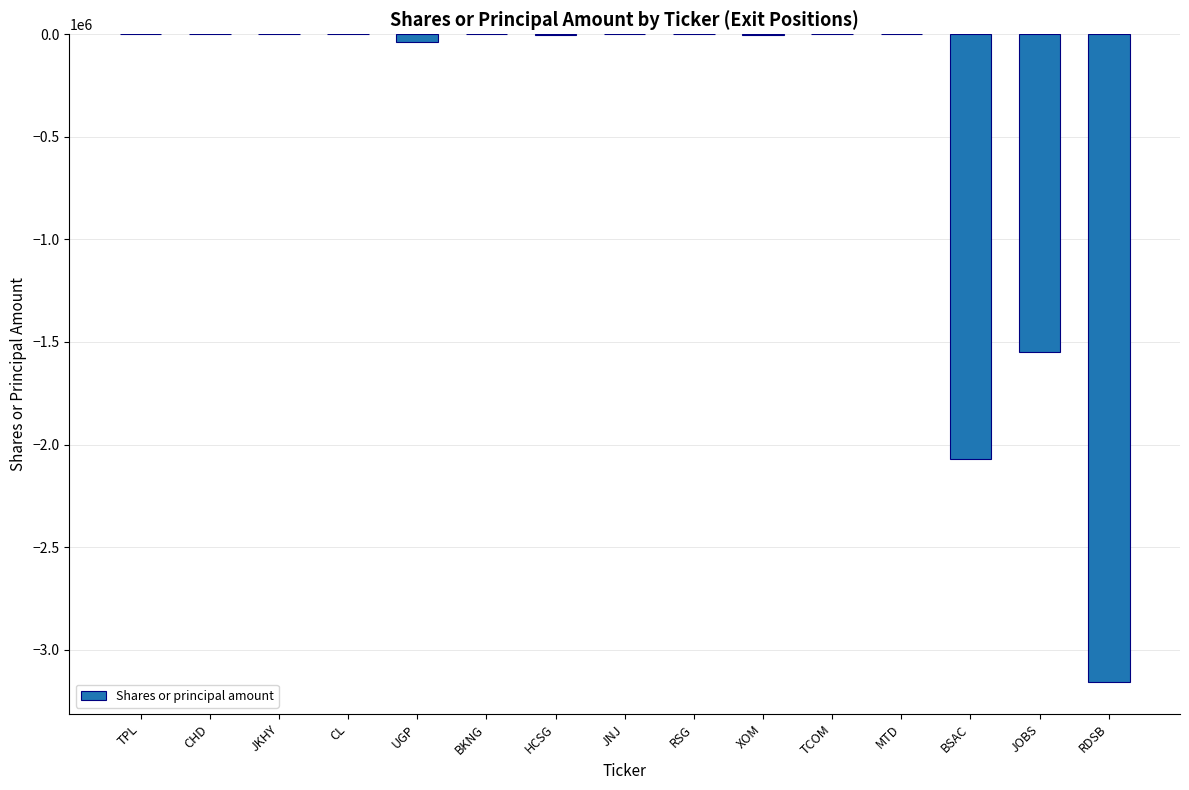

What is the maximum value shown in the chart?

-9